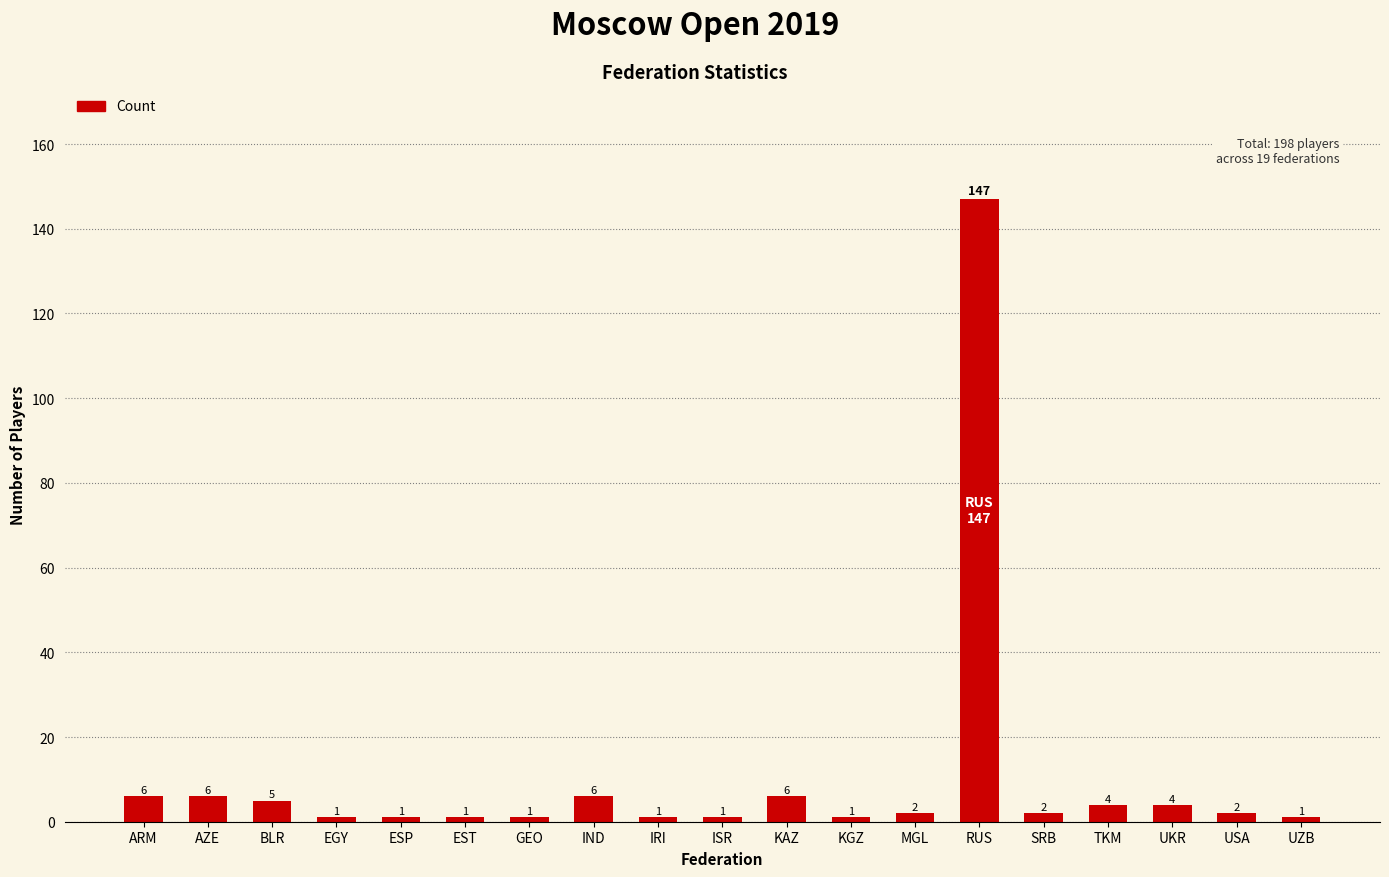

What is the greatest value displayed?

147